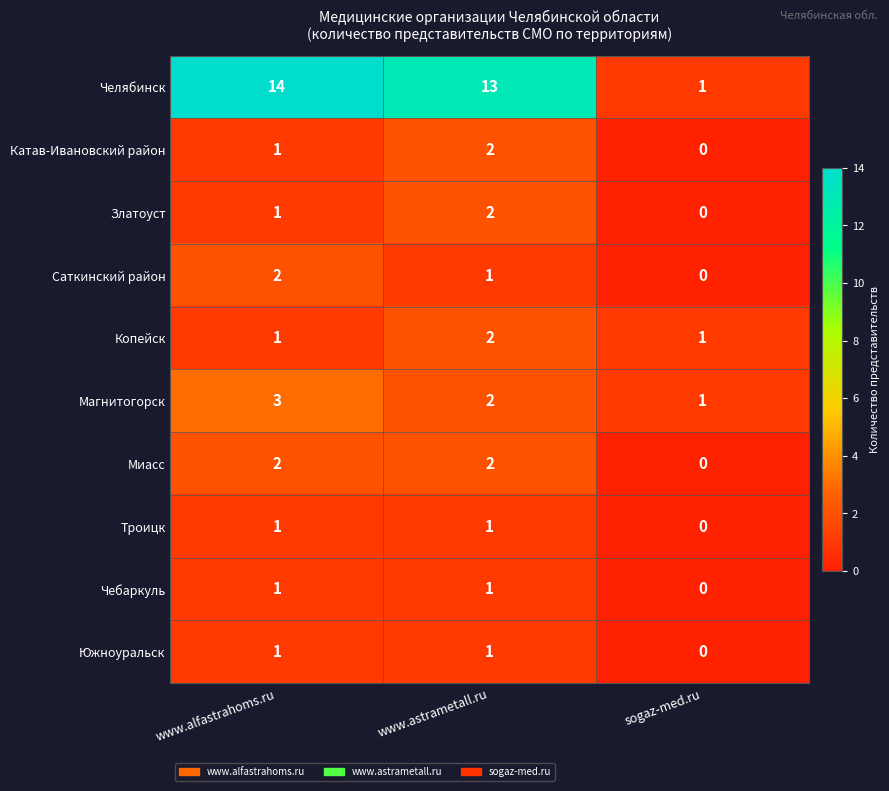

Between www.alfastrahoms.ru and sogaz-med.ru, which series saw the biggest shift?

Челябинск